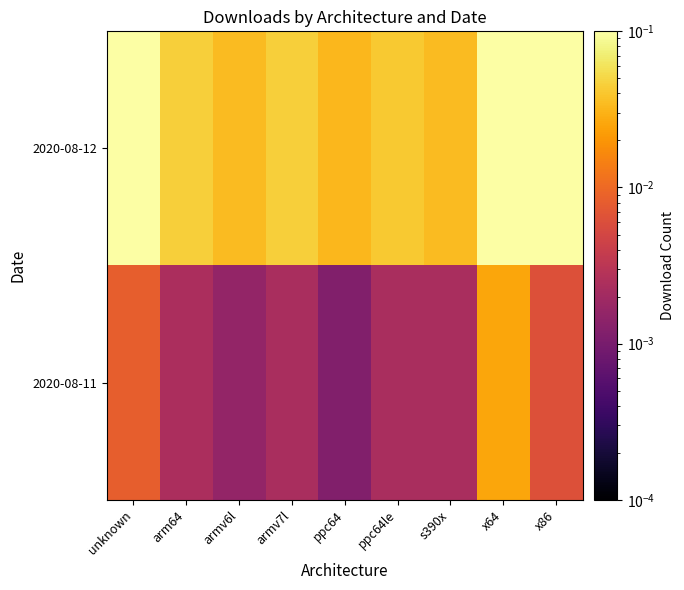

Rank the series at ppc64le from highest to lowest value.

2020-08-12, 2020-08-11